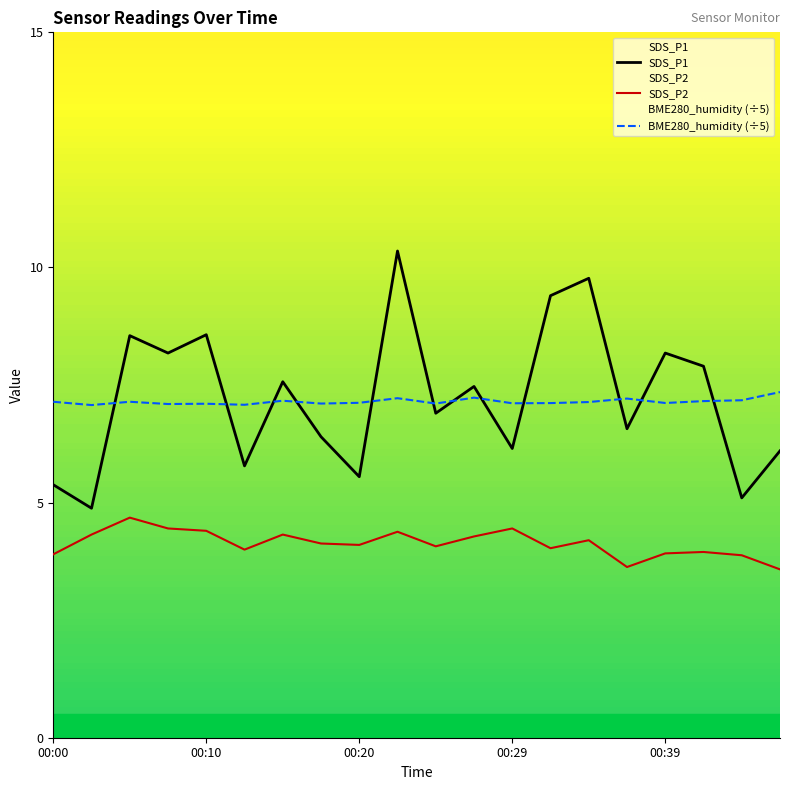

How many data points in SDS_P2 are less than 4?

6